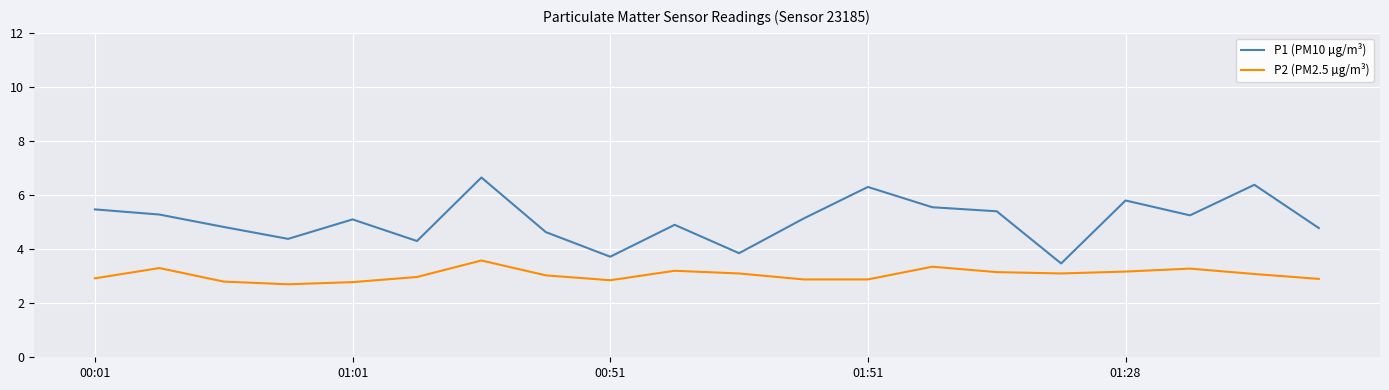

Which series has the widest spread of values?

P1 (PM10 µg/m³)